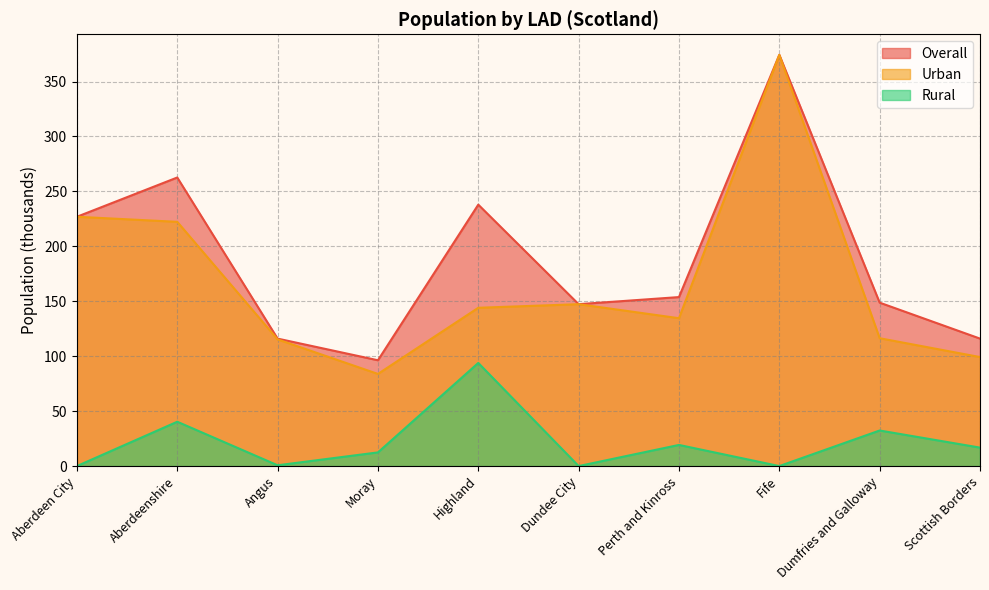

Rank the series by their maximum value, from highest to lowest.

Overall, Urban, Rural